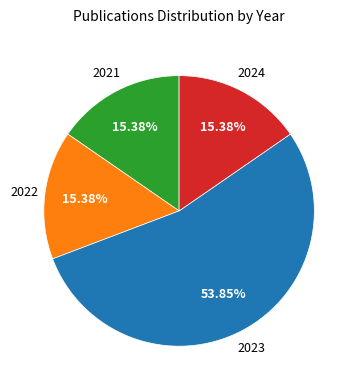

Is there a majority slice in this chart?

Yes